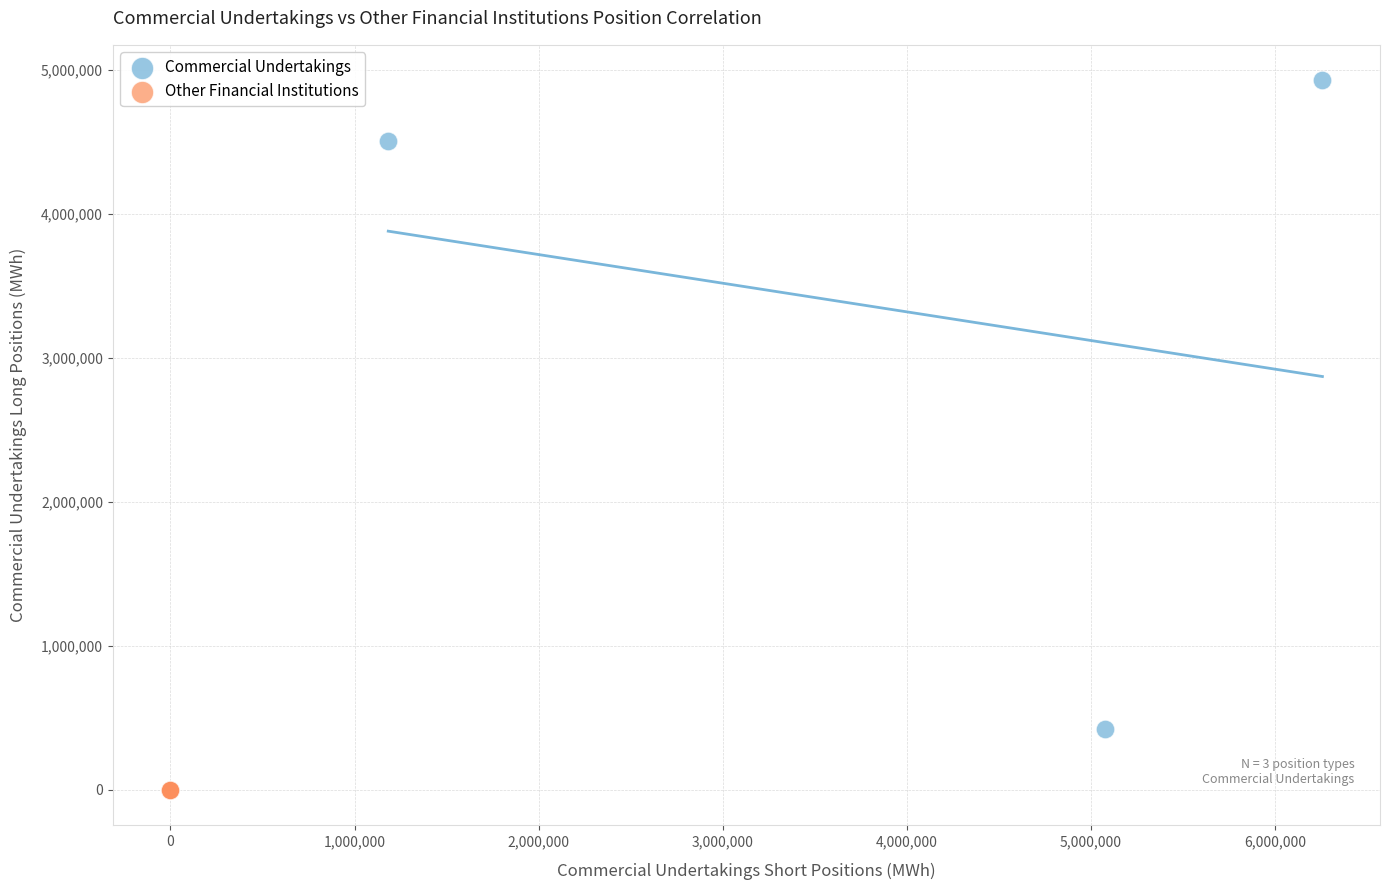

Which series contains the highest Y value?

Commercial Undertakings